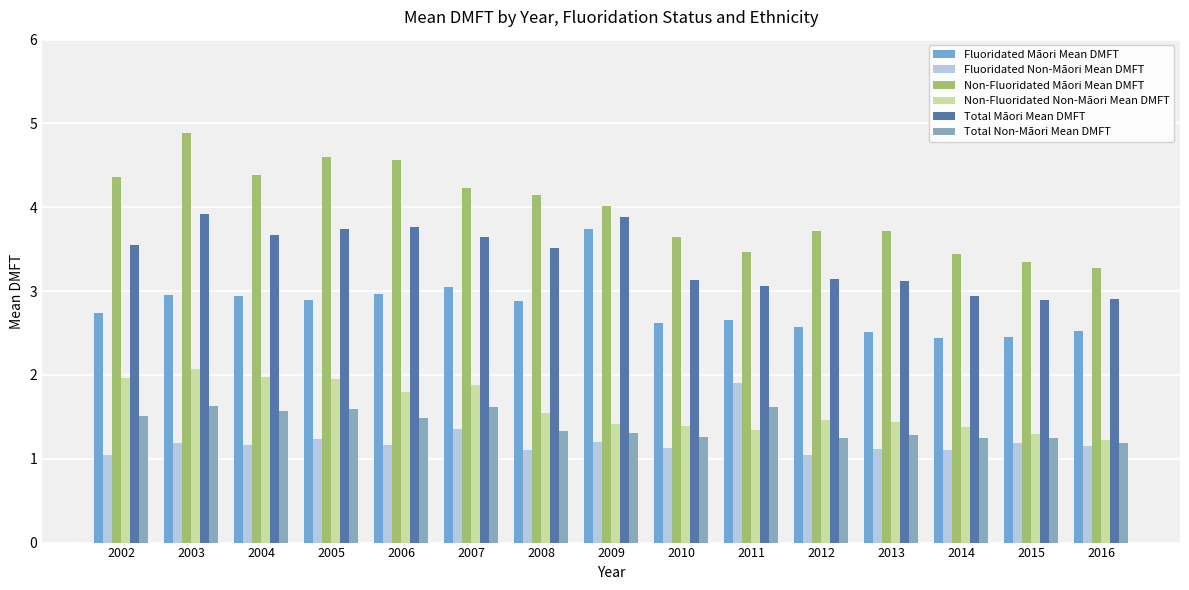

What is the greatest value displayed?

4.9